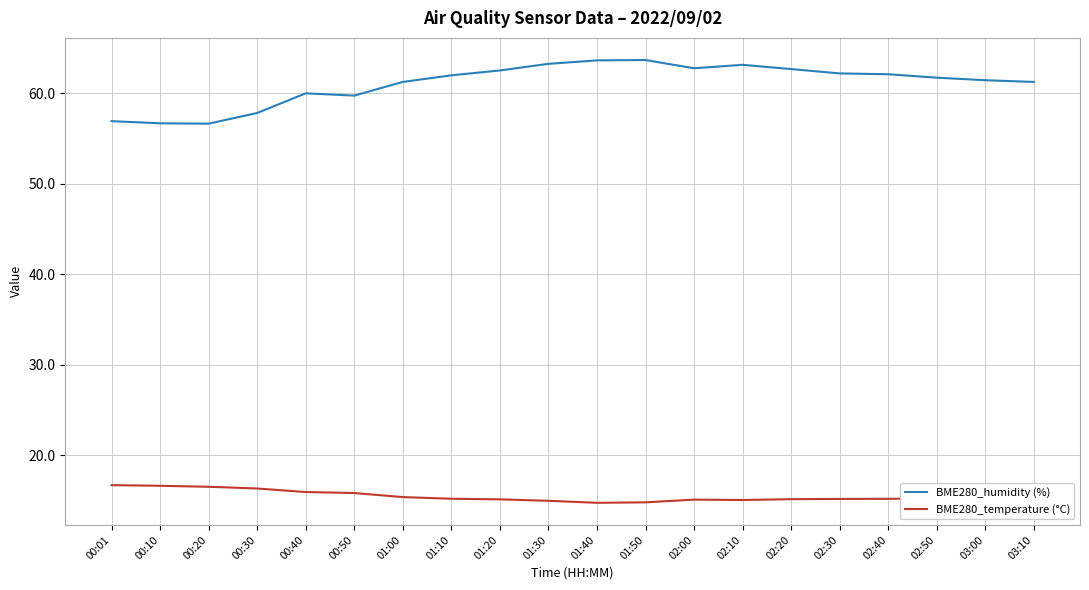

True or false: BME280_temperature (°C) and BME280_humidity (%) cross at least once.

False